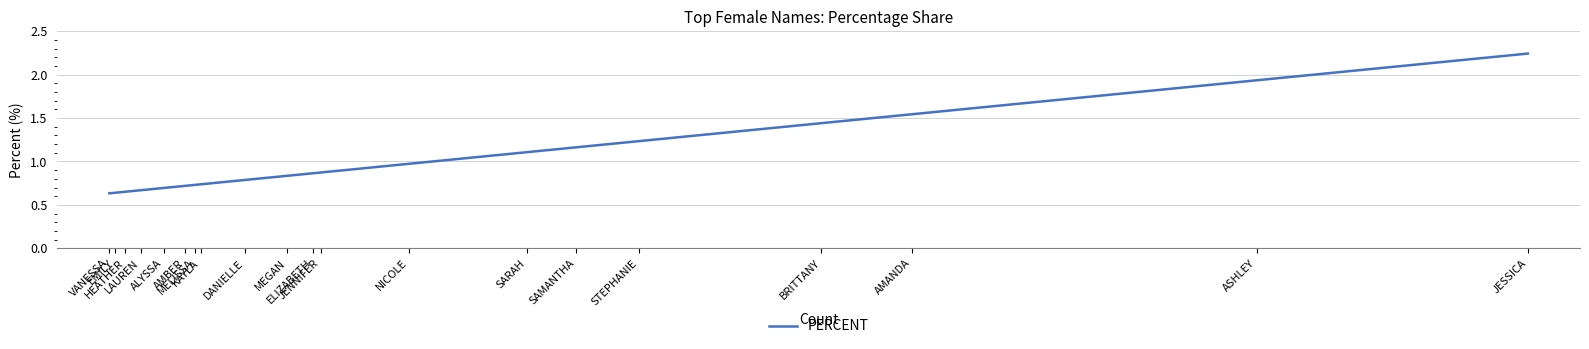

How many lines are shown in the chart?

1